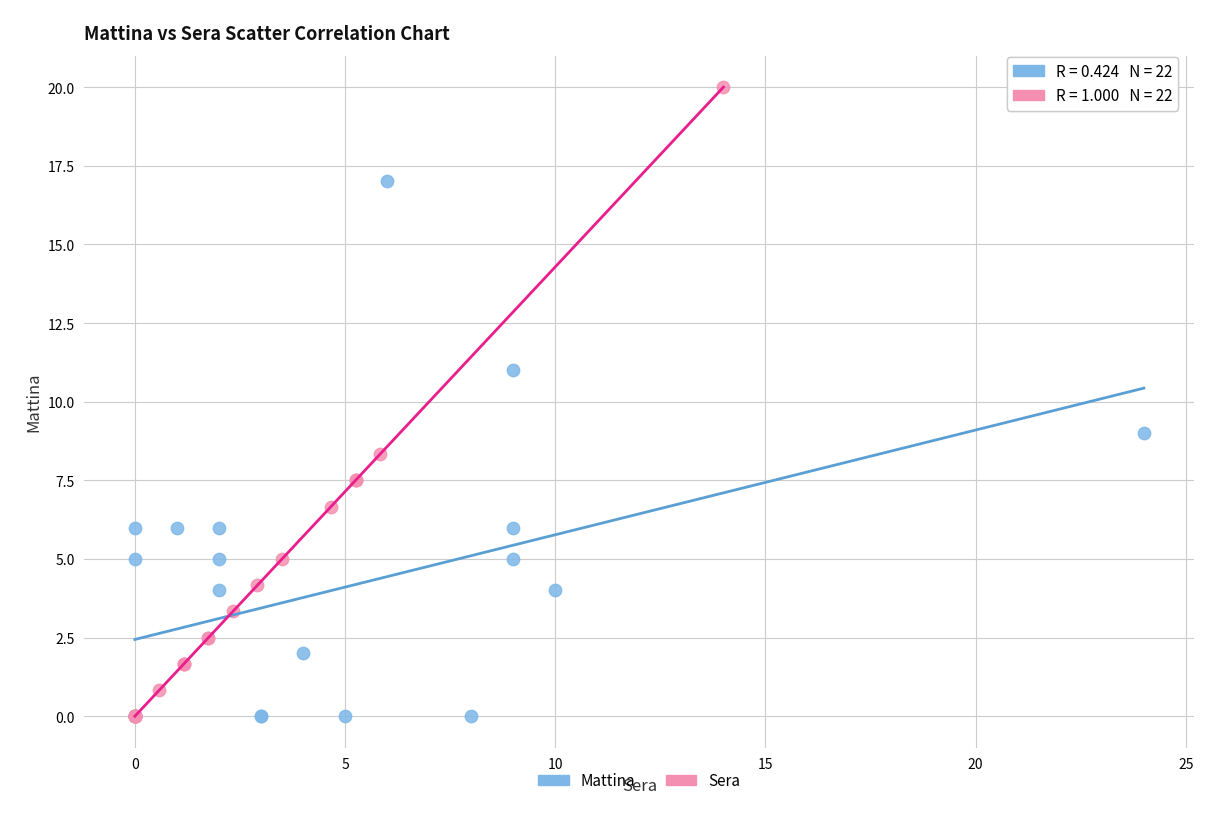

Which series has the largest Y range (max minus min)?

Sera